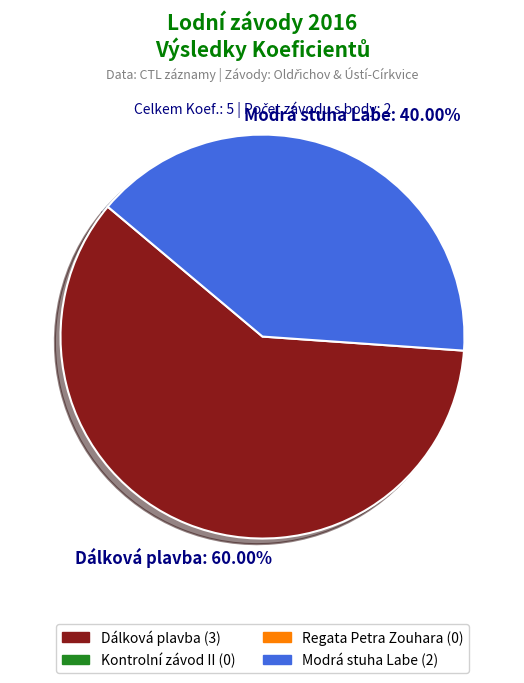

How many slices are in this pie chart?

2